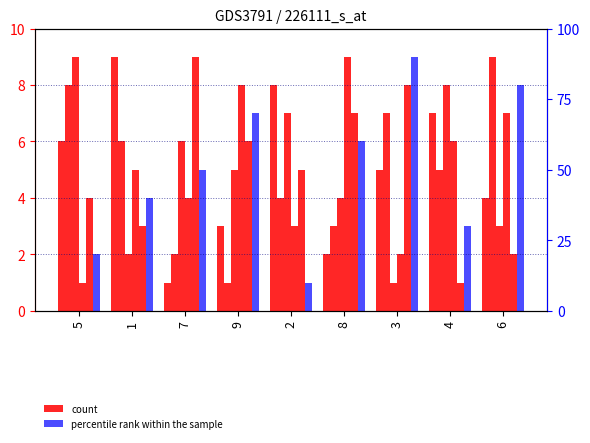

What is the lowest value of the col_6 series?

1